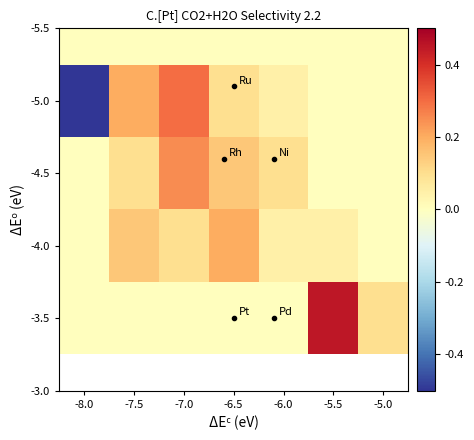

Which has a higher value, -7.0 or -6.0?

-7.0